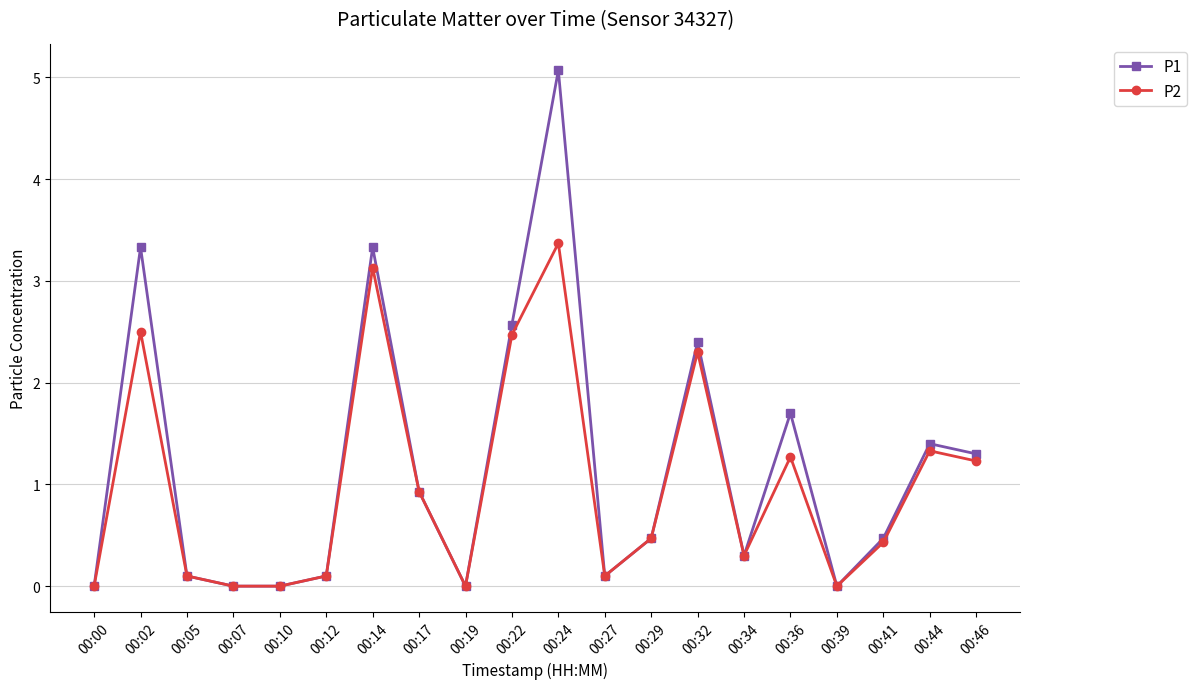

What is the approximate value of P2 at 00:29?

0.5